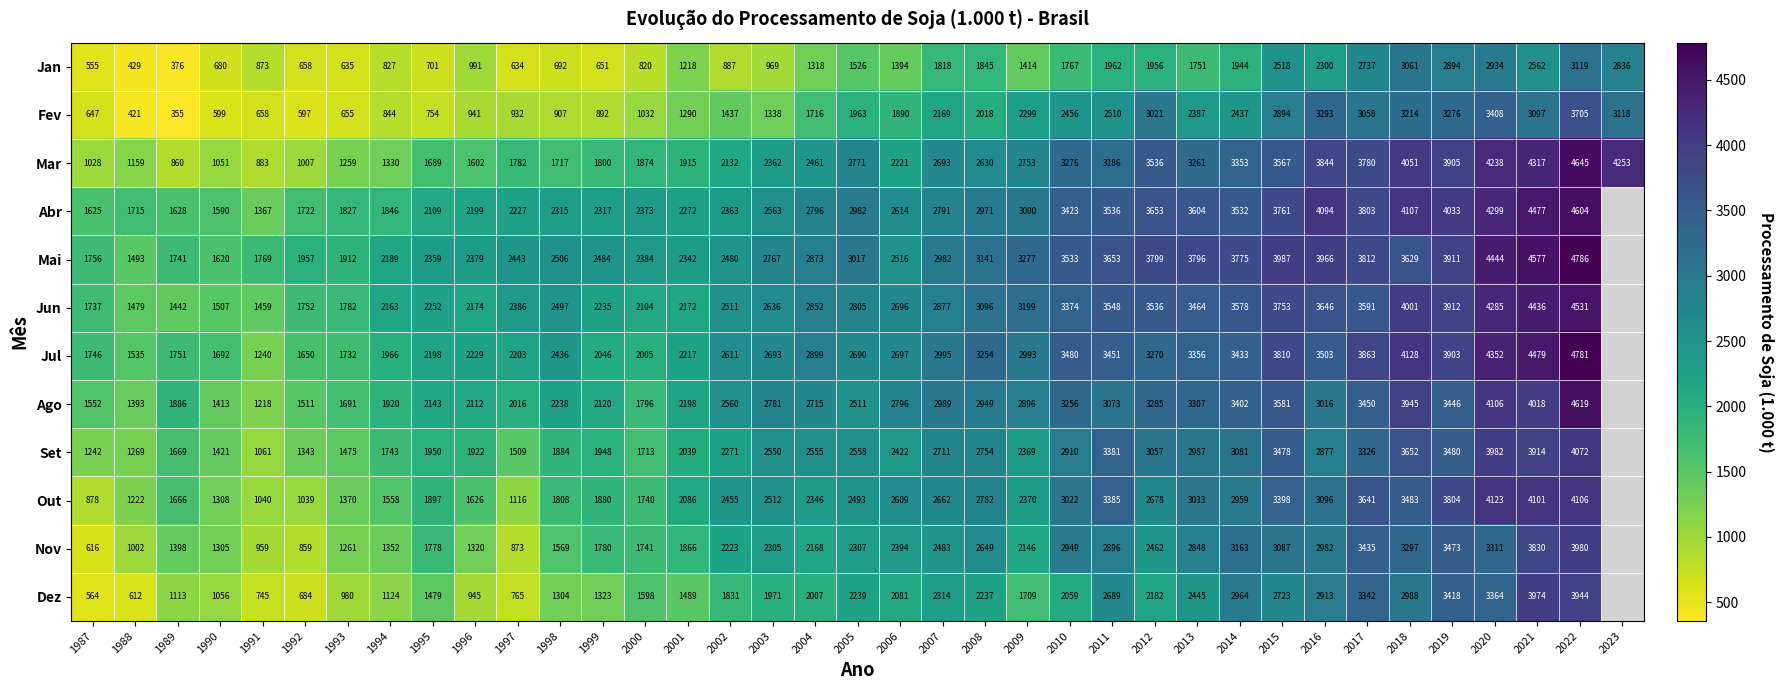

The value of Ago at 2009 is 2896. True or false?

True